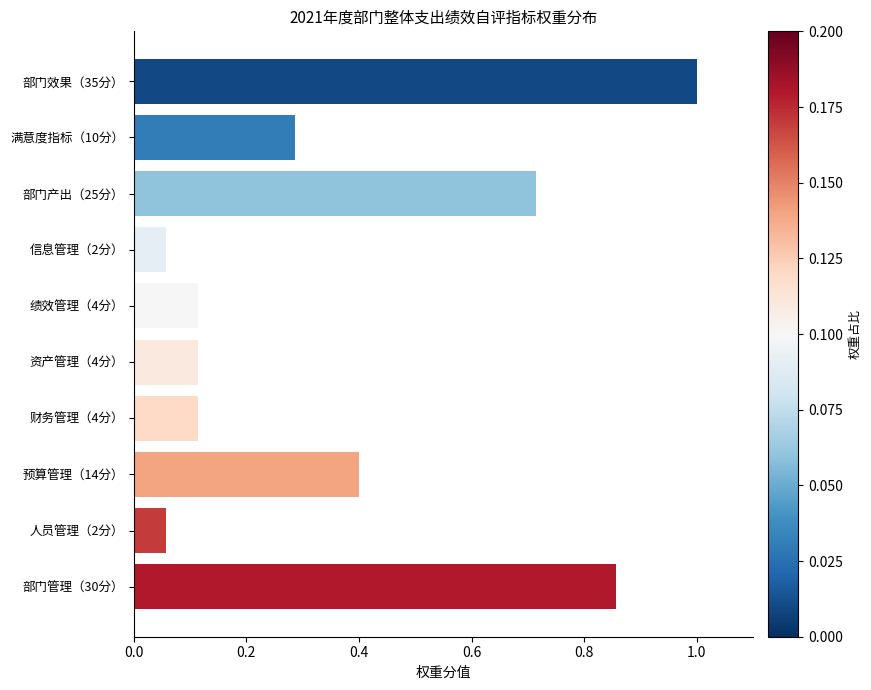

The value at 预算管理（14分） is 0.6. True or false?

False